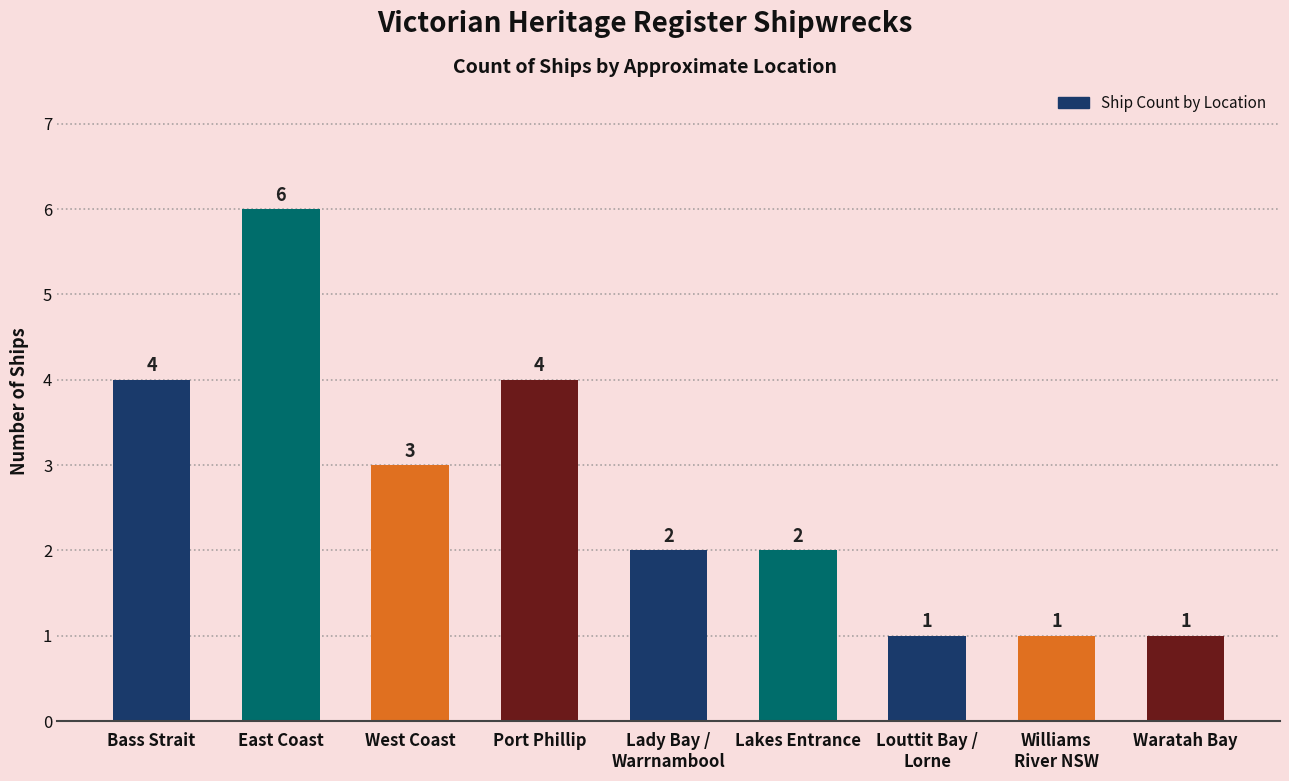

What is the value of the 6th bar from the left?

2